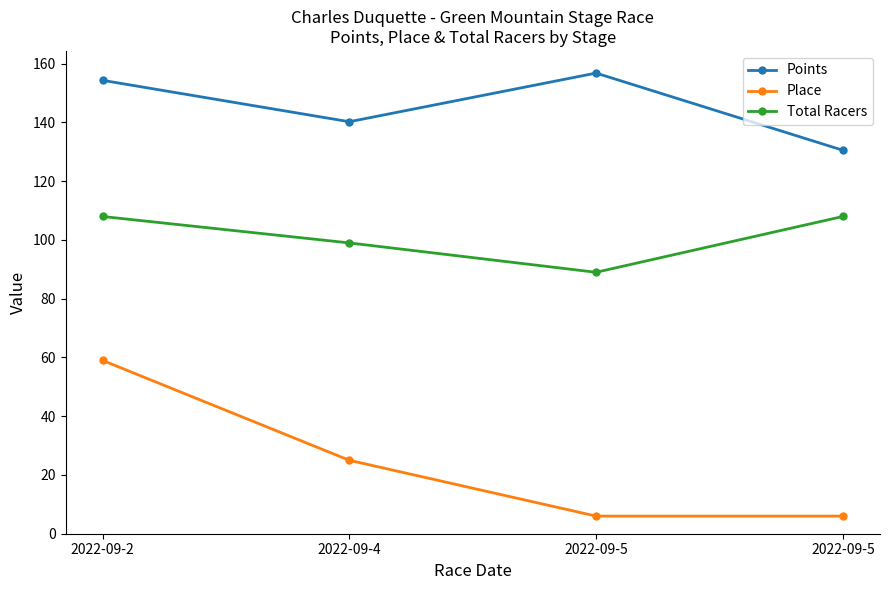

Does the chart display data point markers on the line(s)?

Yes